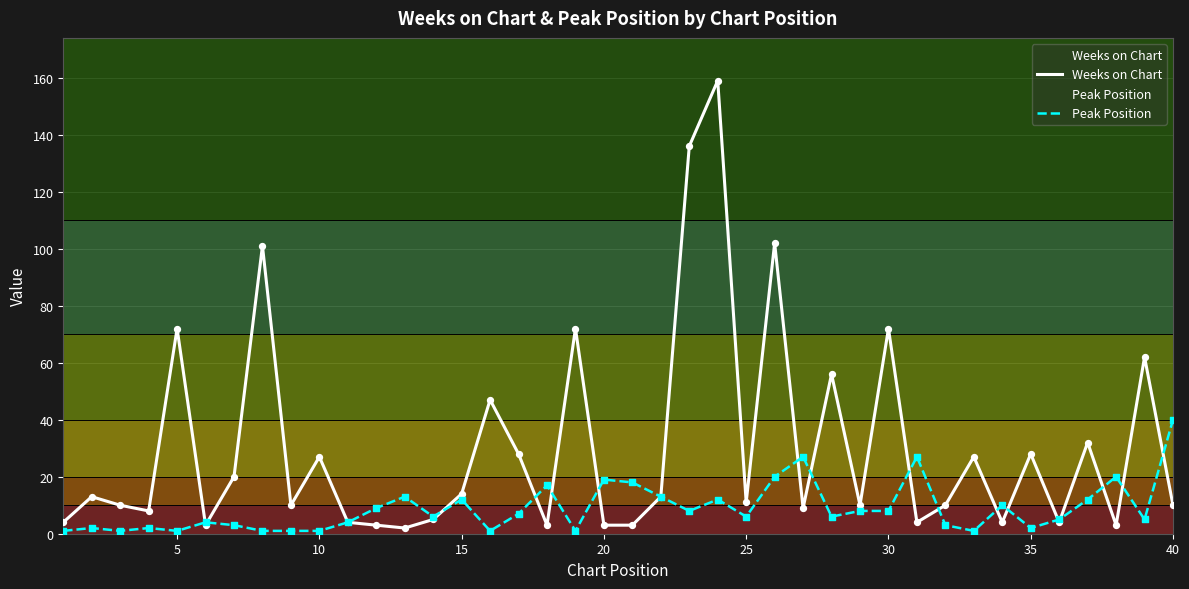

At how many categories does at least one series exceed 79?

4